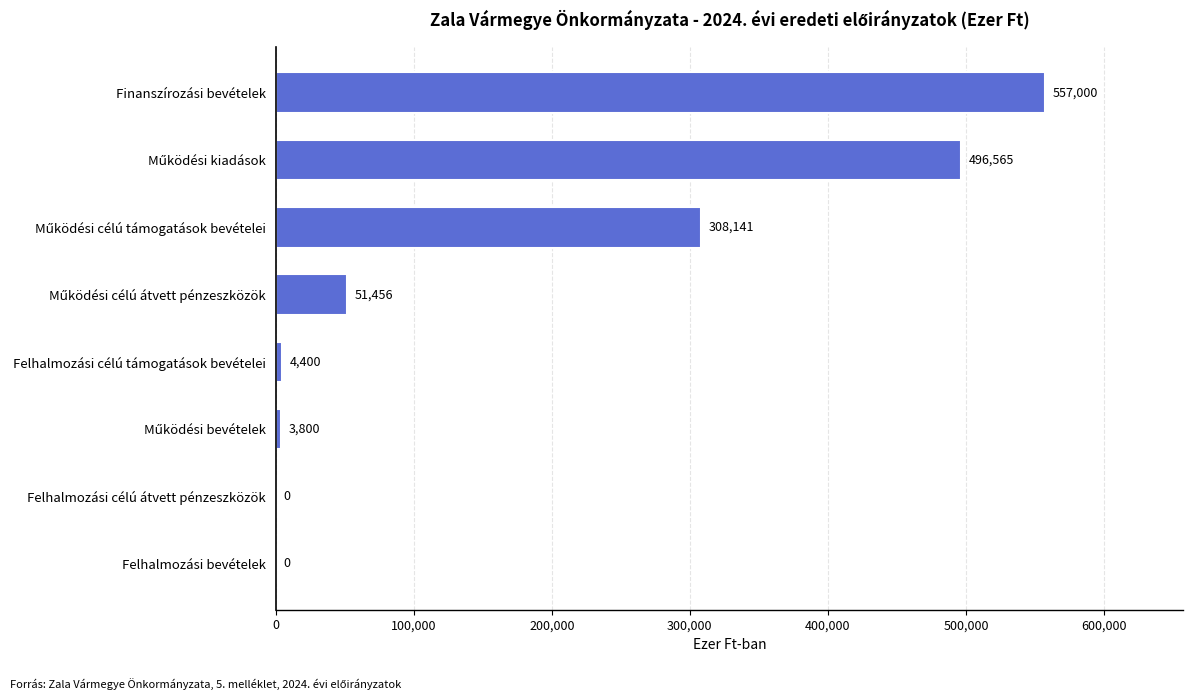

Is it true that the value at Finanszírozási bevételek is 182010?

False